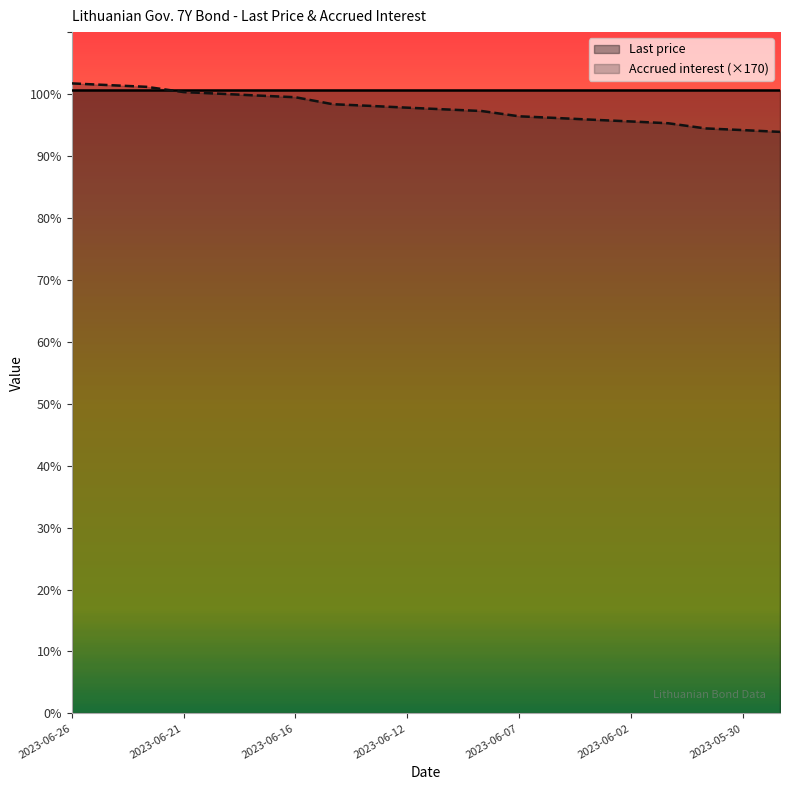

What is the difference between the maximum and minimum values?

7.8